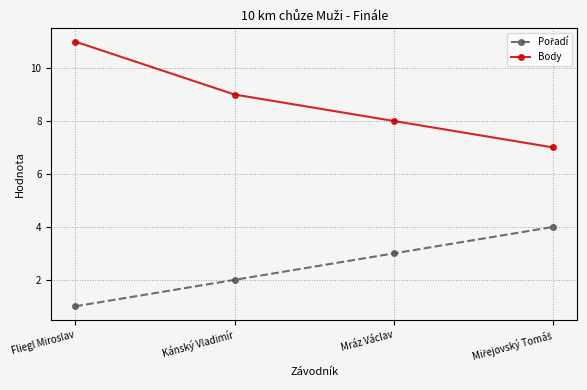

What is the spread (max minus min) of values at Mráz Václav?

5